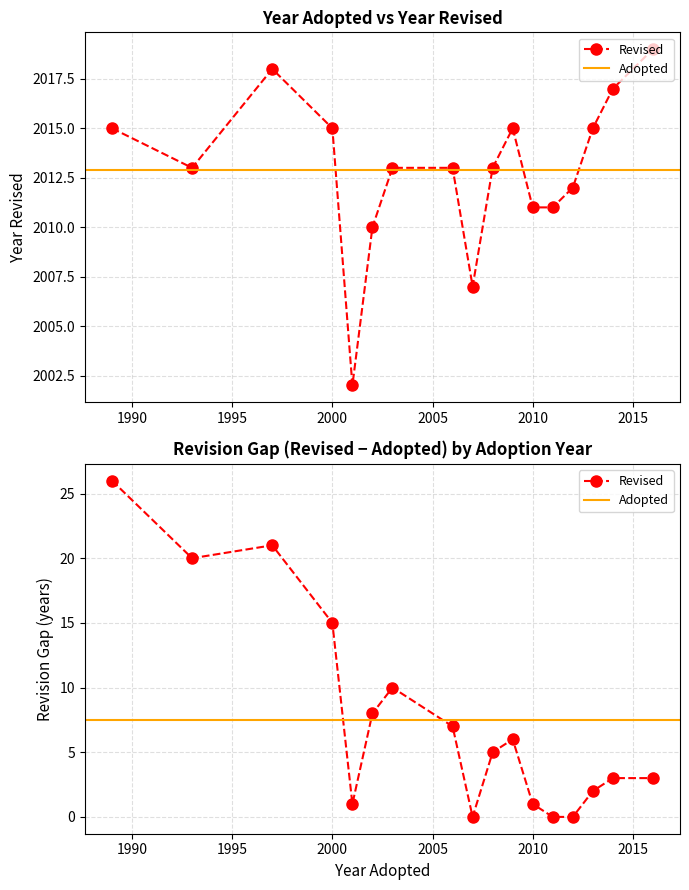

List the labels in order of value, smallest first.

2001, 2007, 2002, 2010, 2011, 2012, 1993, 2003, 2006, 2008, 1989, 2000, 2009, 2013, 2014, 1997, 2016